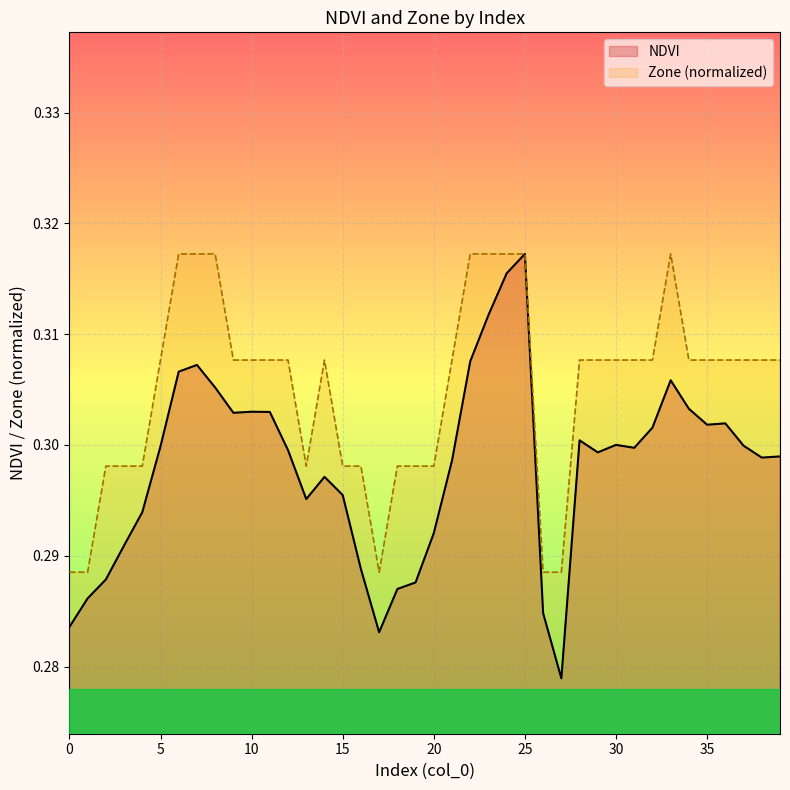

True or false: Zone has more than 0 interior local peaks.

True